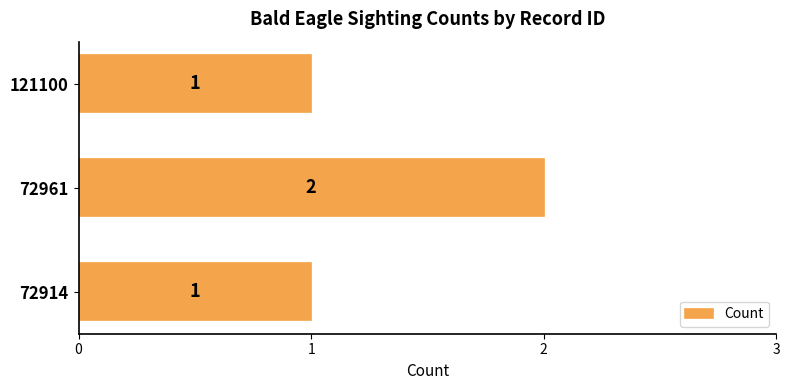

How many values are between 1 and 2?

3